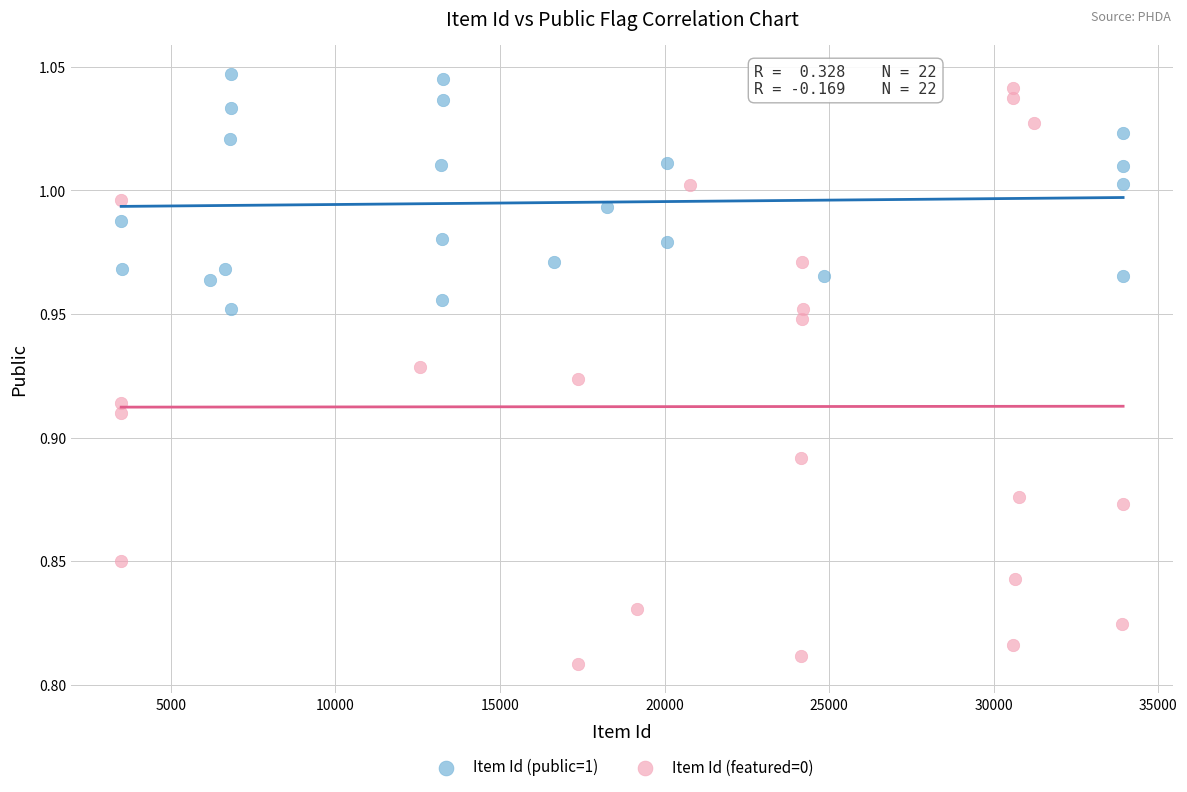

Which series reaches the minimum Y coordinate?

Item Id (featured=0)